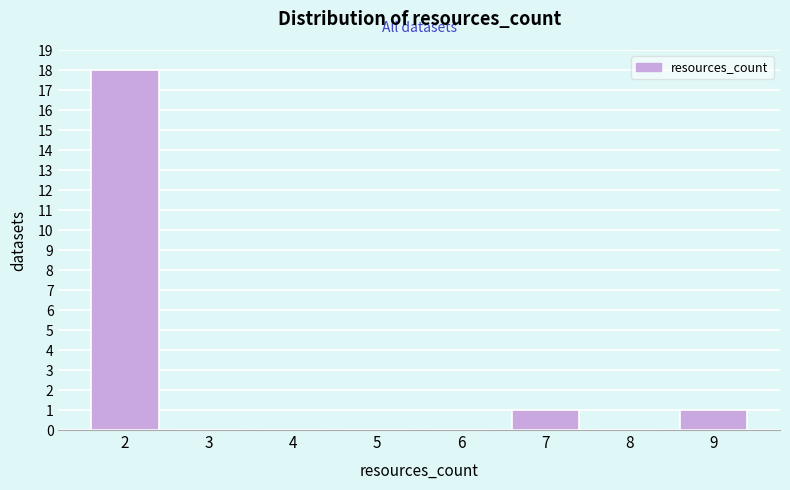

Reading left to right, what are all the values shown in this chart?

2=18	3=0	4=0	5=0	6=0	7=1	8=0	9=1